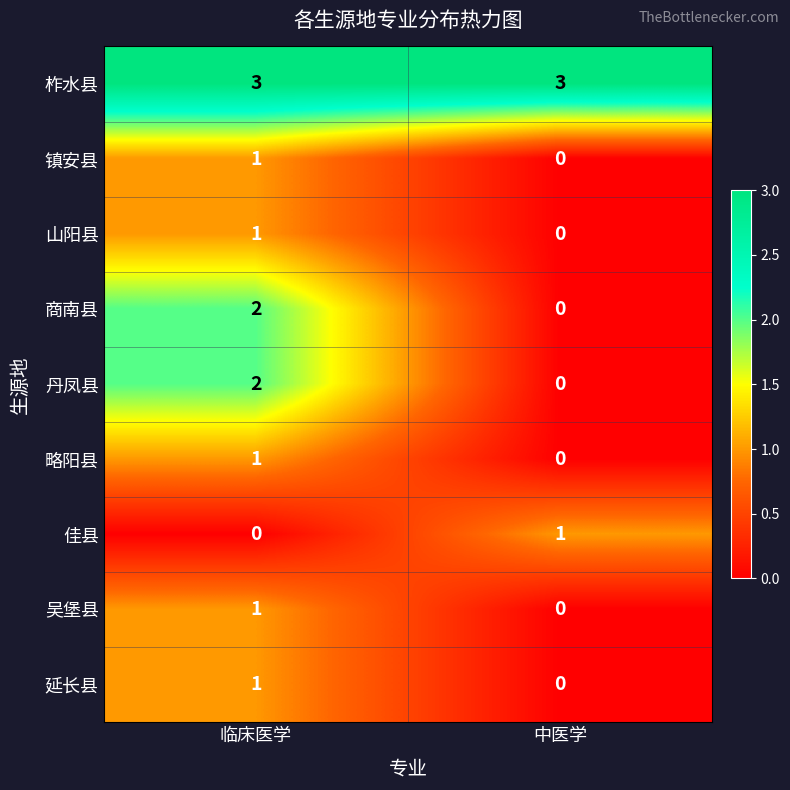

List the labels in order of 略阳县 value, smallest first.

中医学, 临床医学